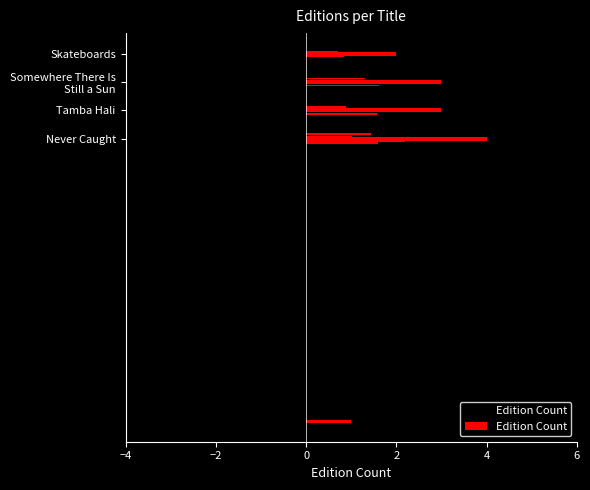

How many distinct data groups are displayed?

1